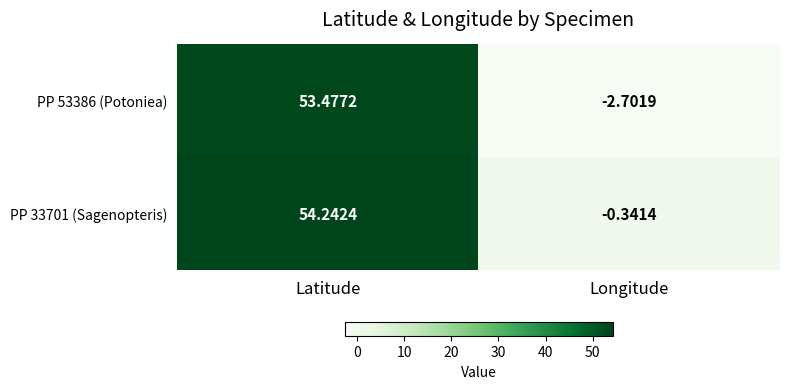

At which label does PP 33701 (Sagenopteris) first exceed 54?

Latitude